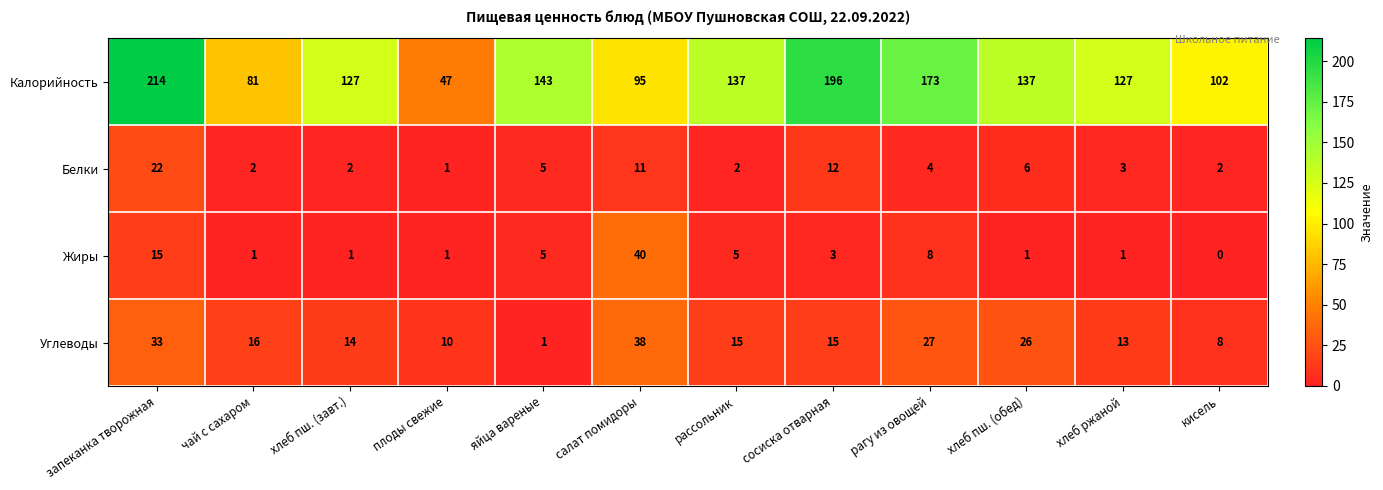

The value of Жиры at салат помидоры is 40. True or false?

True